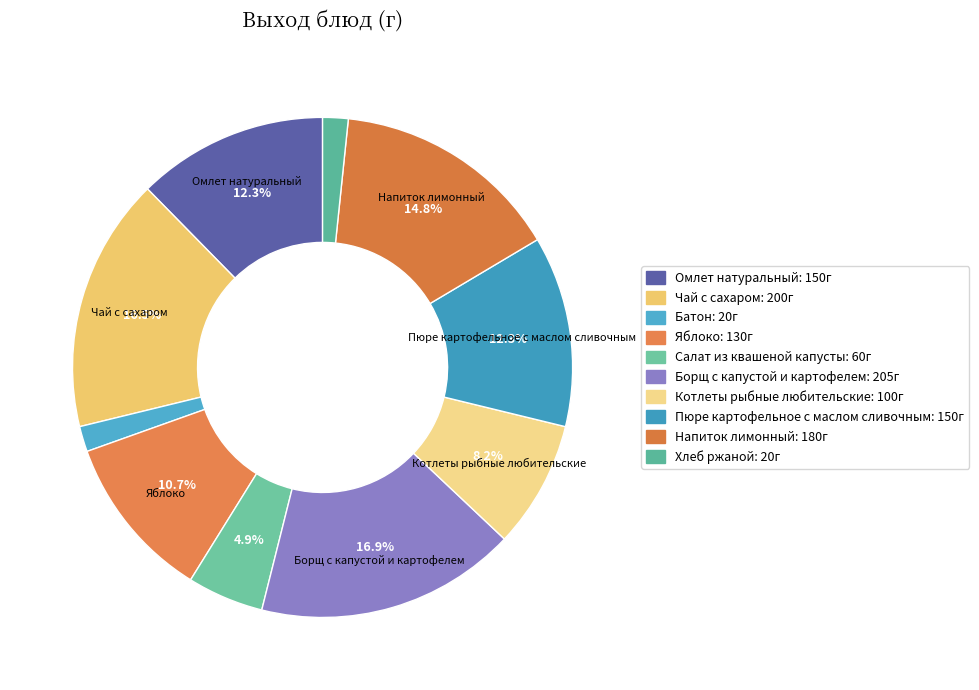

How many slices are in this pie chart?

10